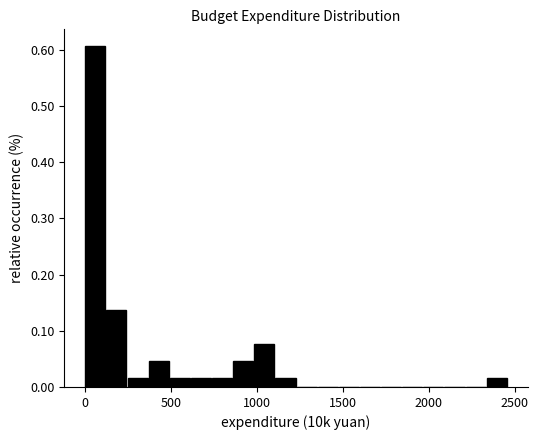

Read against the x-axis, roughly where is the centre of the tallest bar?

50